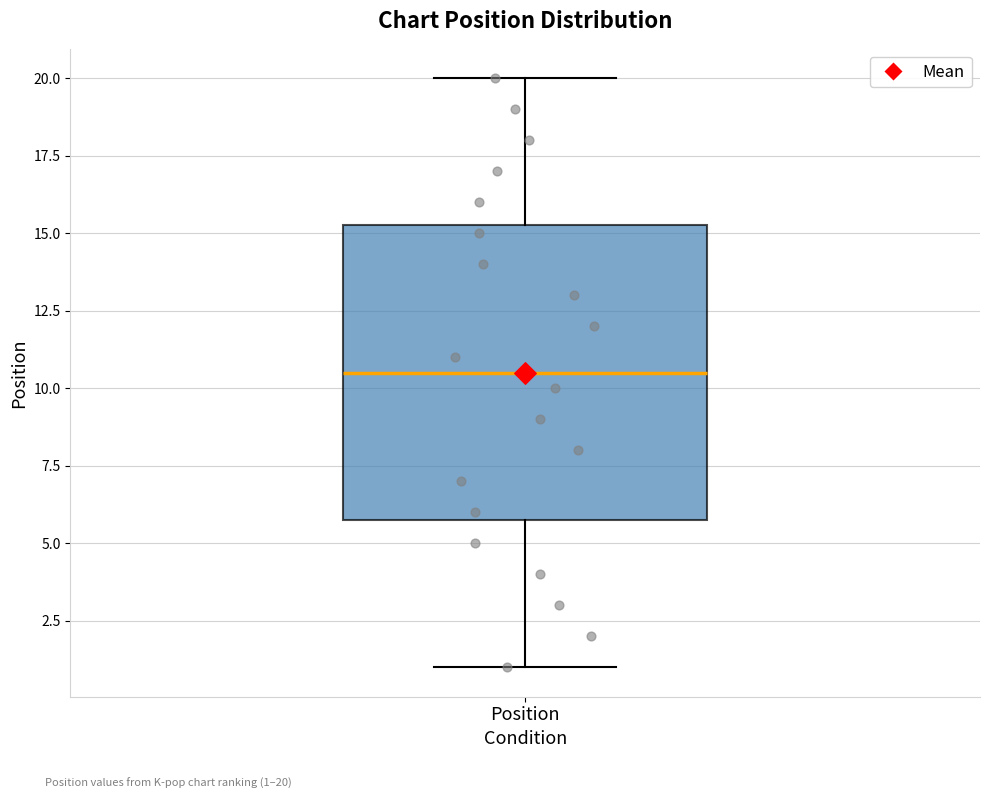

Transcribe this box plot: give where the median line is, the range the box spans, and where the two whiskers end, as read against the y-axis. The values are not printed on the chart, so give them approximately, as read against the axis.

median 10.5, box 6.0 to 15.5, whiskers 1.0 to 20.0